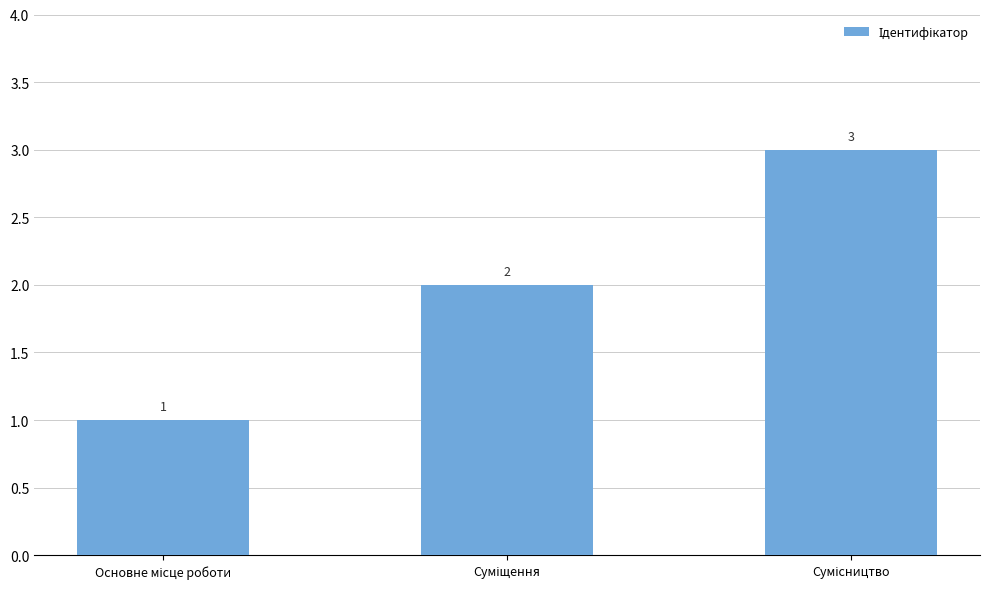

Are the bars grouped side by side (vs. stacked)?

No